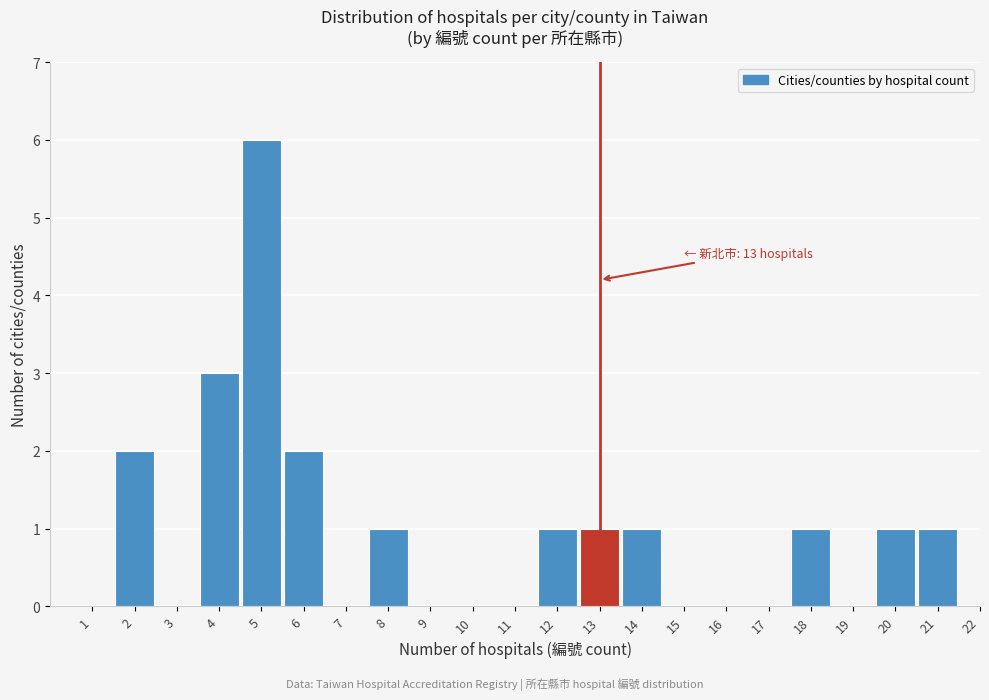

Reading left to right, list all the values displayed in this chart.

1=0	2=2	3=0	4=3	5=6	6=2	7=0	8=1	9=0	10=0	11=0	12=1	13=1	14=1	15=0	16=0	17=0	18=1	19=0	20=1	21=1	22=0